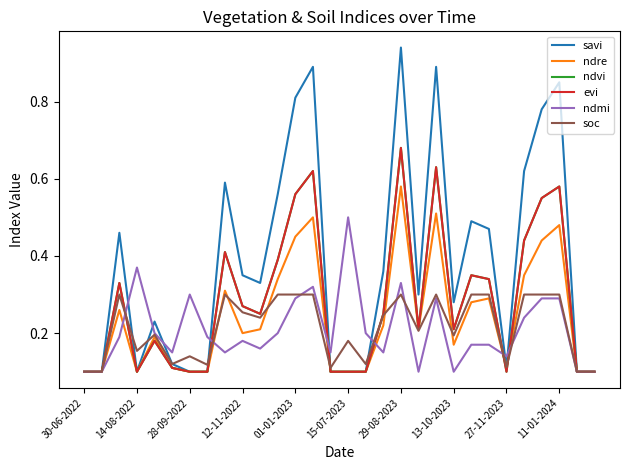

Does the chart display data point markers on the line(s)?

No